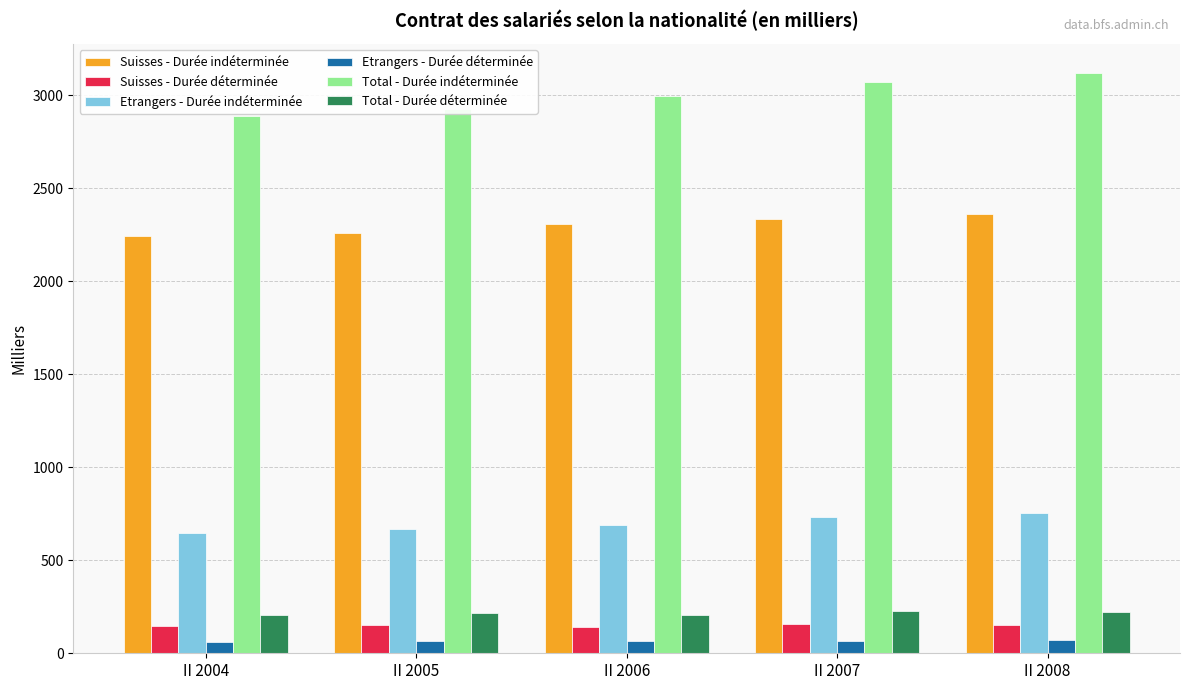

Rank the series by their maximum value, from lowest to highest.

Etrangers - Durée déterminée, Suisses - Durée déterminée, Total - Durée déterminée, Etrangers - Durée indéterminée, Suisses - Durée indéterminée, Total - Durée indéterminée